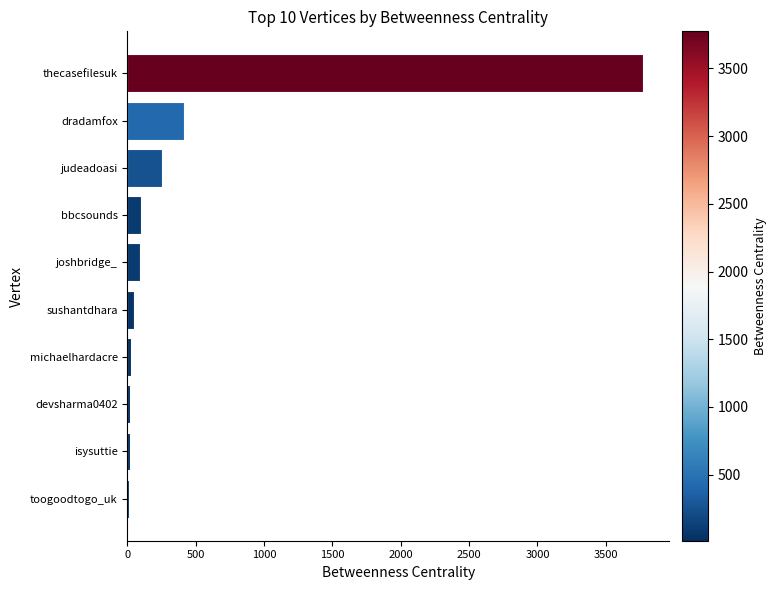

True or false: the data shows 99.7 at bbcsounds.

True